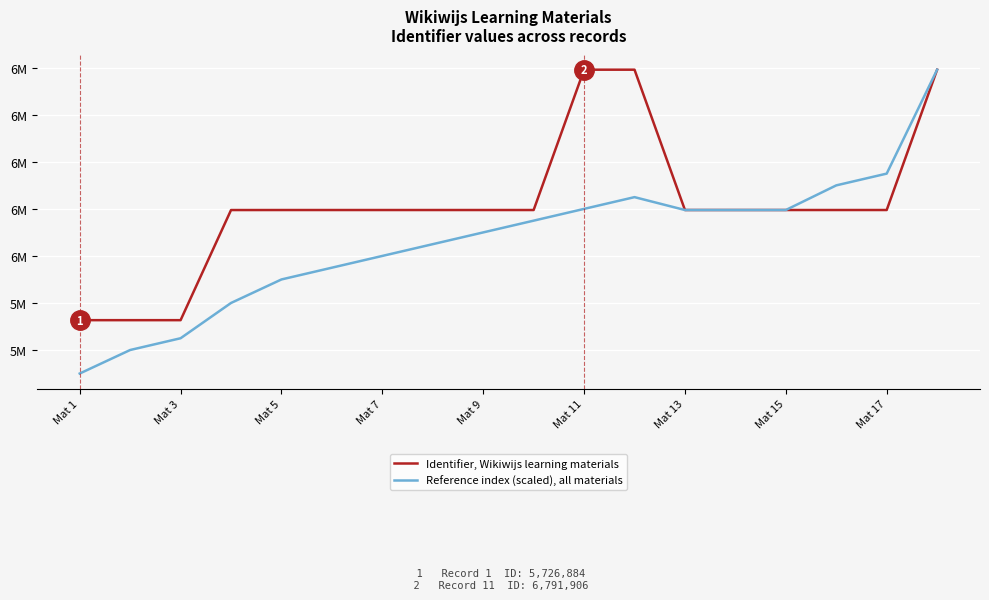

Is this an area chart (filled region under the line)?

No